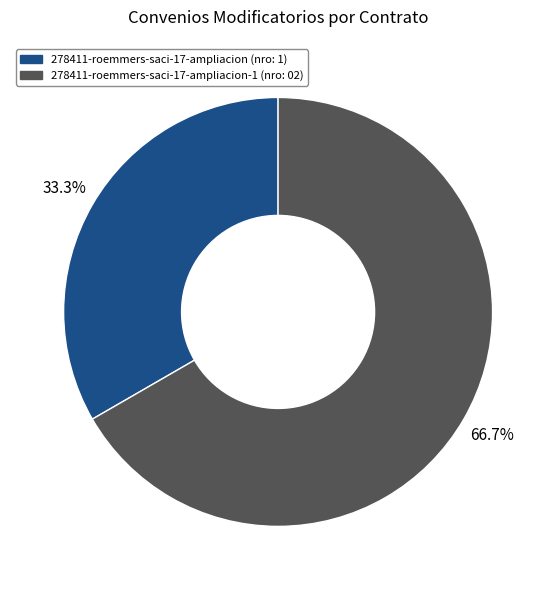

Approximately how many times larger is the value at 278411-roemmers-saci-17-ampliacion-1 (nro: 02) compared to 278411-roemmers-saci-17-ampliacion (nro: 1)?

2.0